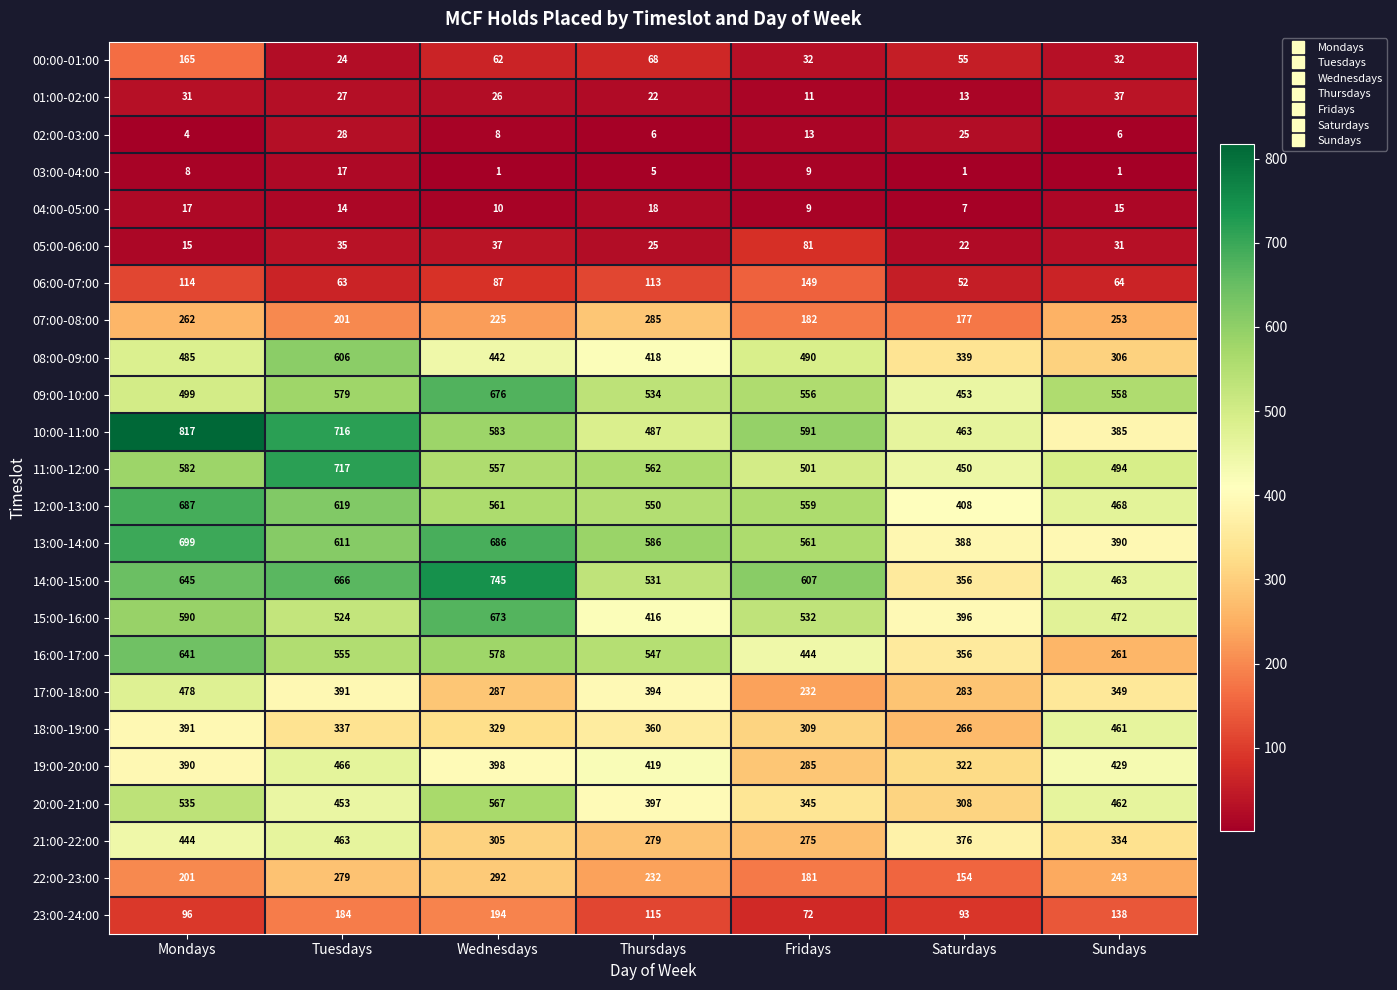

The value of 10:00-11:00 at Sundays is 385. True or false?

True